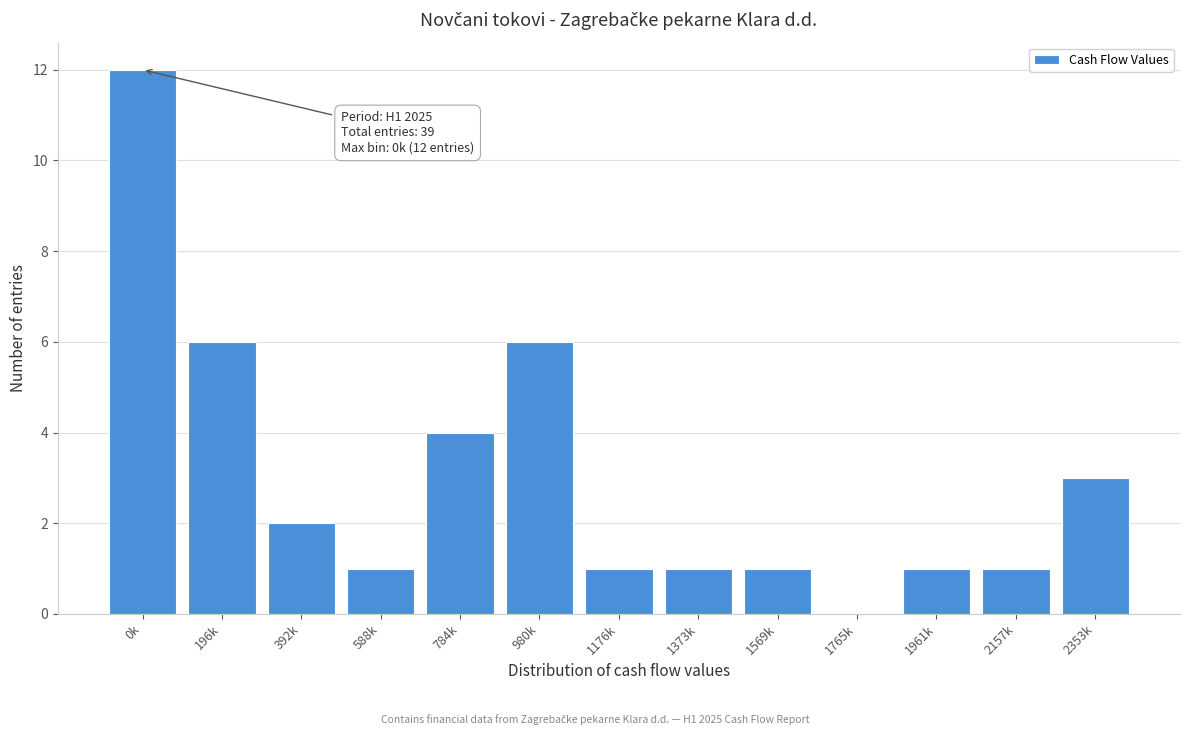

Reading right to left, what are all the values shown in this chart?

2353k=3	2157k=1	1961k=1	1765k=0	1569k=1	1373k=1	1176k=1	980k=6	784k=4	588k=1	392k=2	196k=6	0k=12